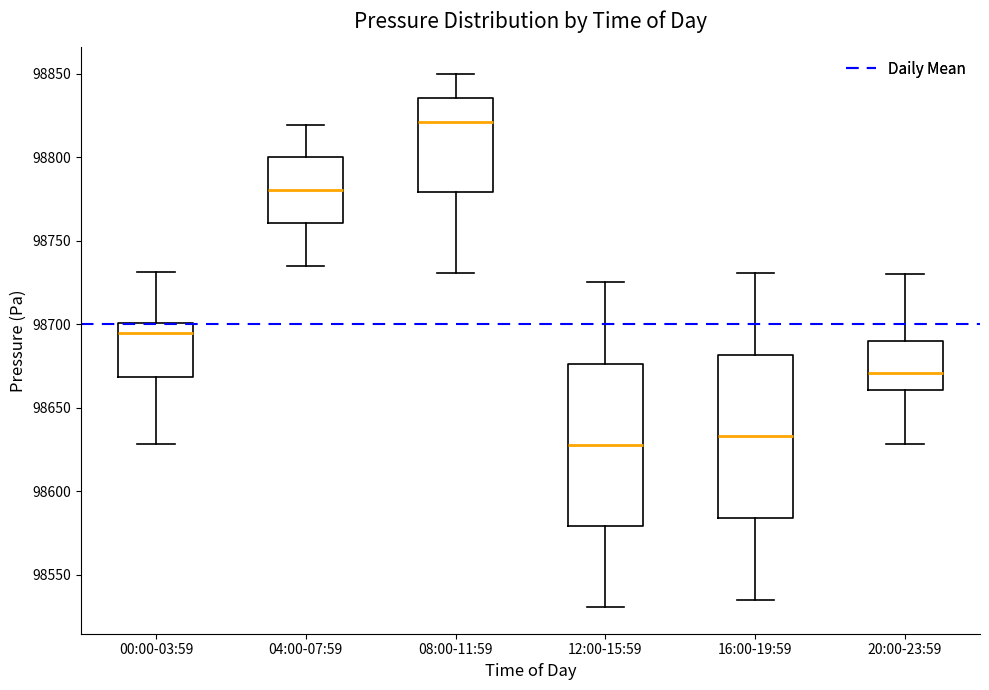

Where is the upper edge of the box for 20:00-23:59 on the y-axis? The values are not printed on the chart, so give them approximately, as read against the axis.

98690